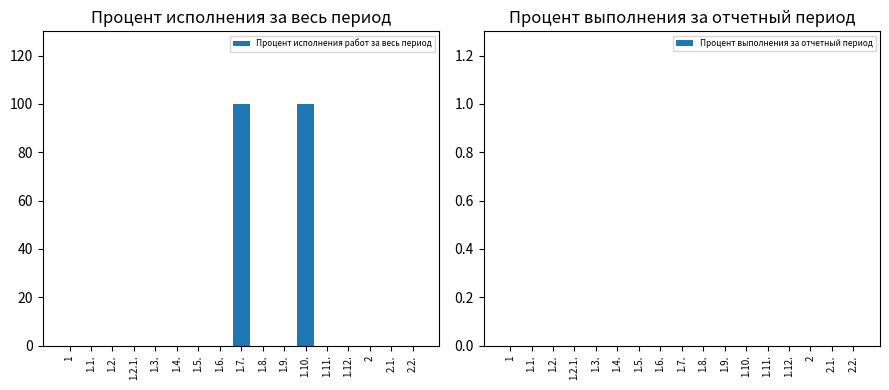

What is the sum of all values?

200